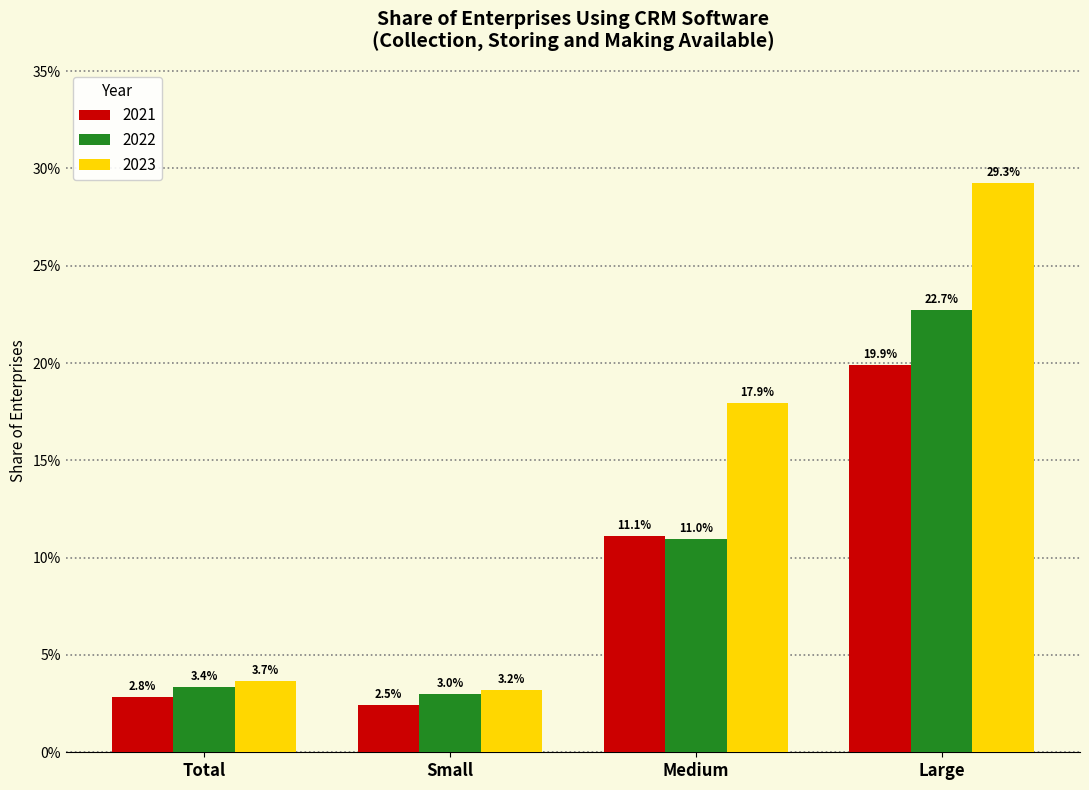

Which category has the lowest value in the 2023 series?

Small